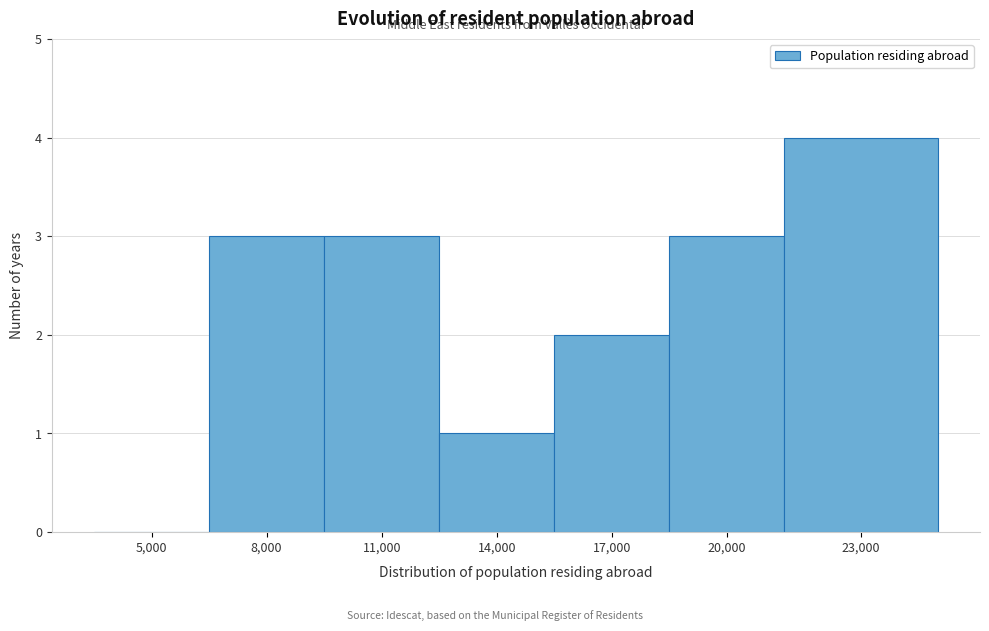

Reading left to right, extract all data points from this chart.

5,000=0	8,000=3	11,000=3	14,000=1	17,000=2	20,000=3	23,000=4